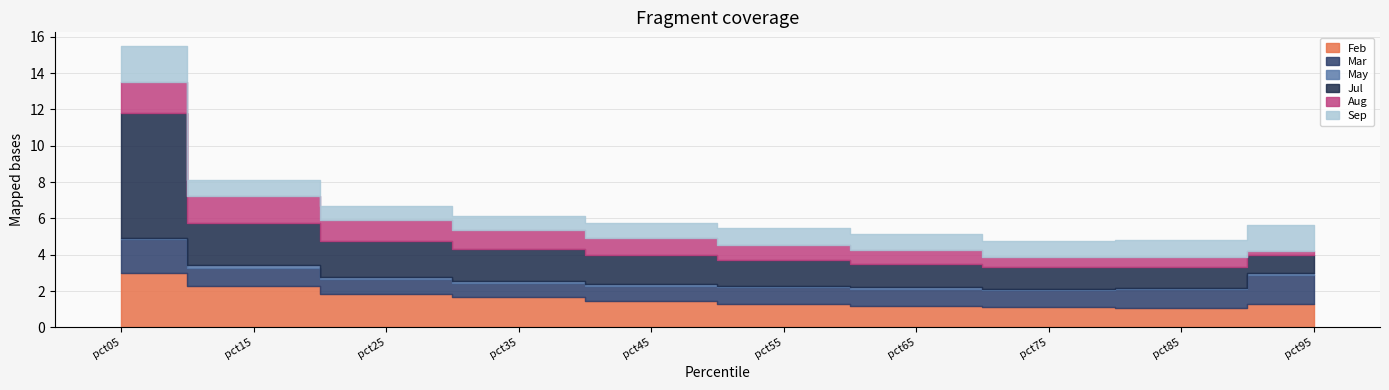

Is it true that Sep equals 0.9 at pct55?

True